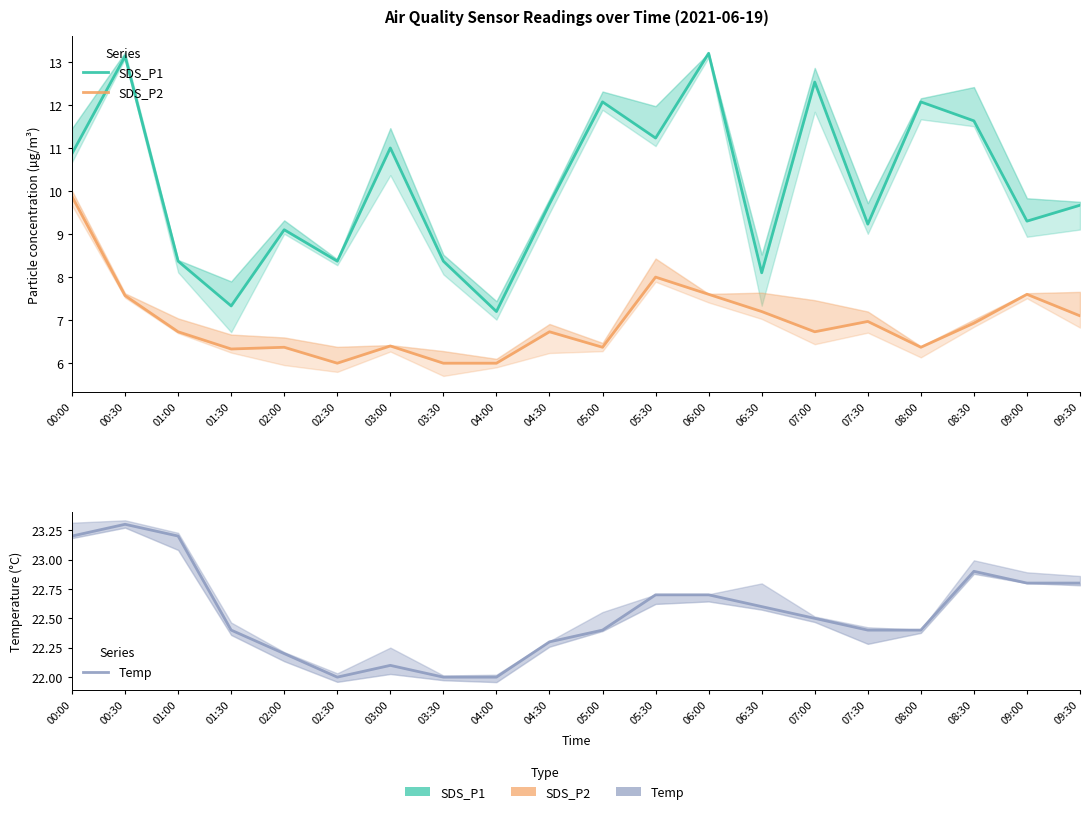

What is the total value across all series at 07:30?

38.6